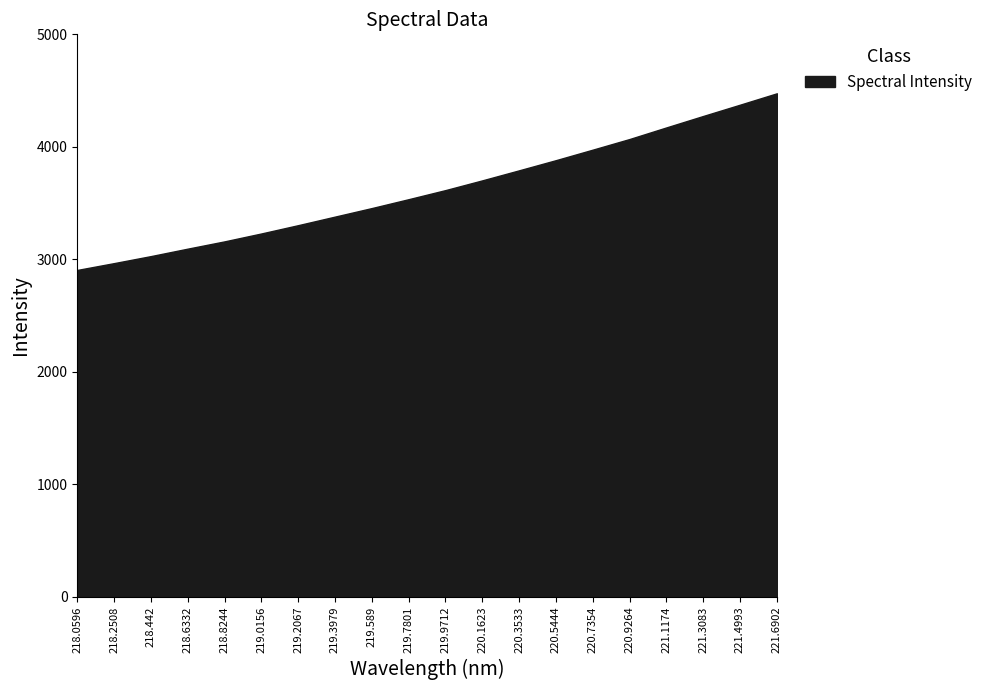

Does the chart display data point markers on the line(s)?

No